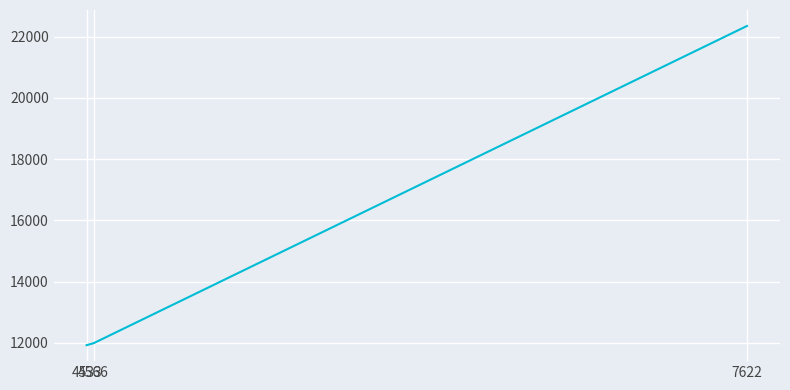

What is the minimum value shown in the chart?

11928.0